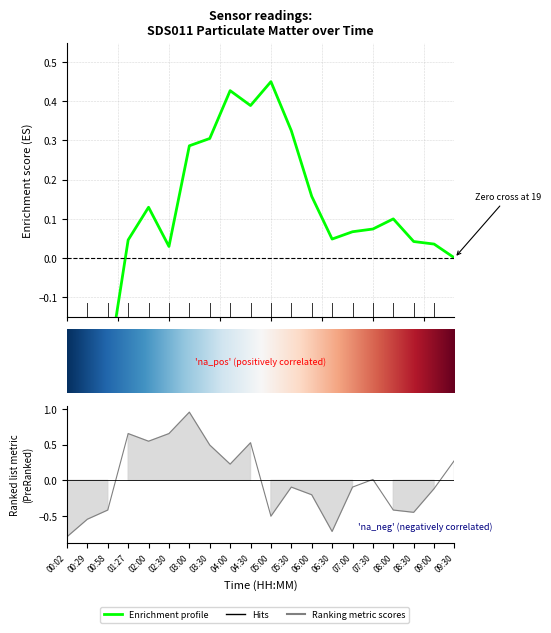

List the labels in order of value, largest first.

03:00, 01:27, 02:30, 02:00, 04:30, 03:30, 09:30, 04:00, 07:30, 05:30, 07:00, 09:00, 06:00, 00:58, 08:00, 08:30, 05:00, 00:29, 06:30, 00:02